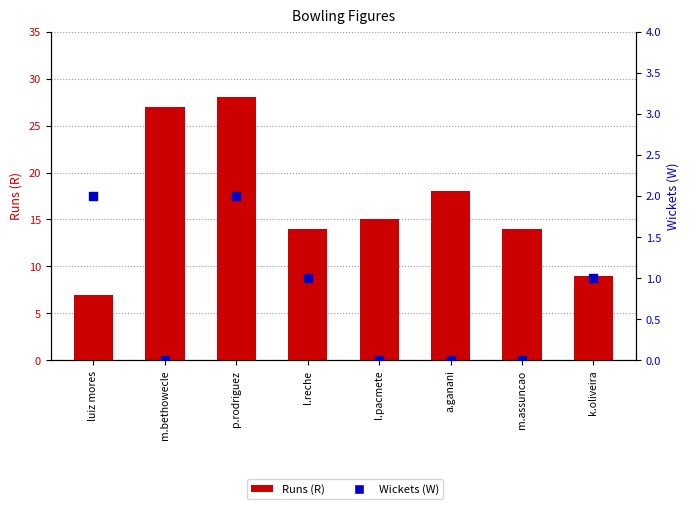

Which series contains the lowest Y value?

Wickets (W)